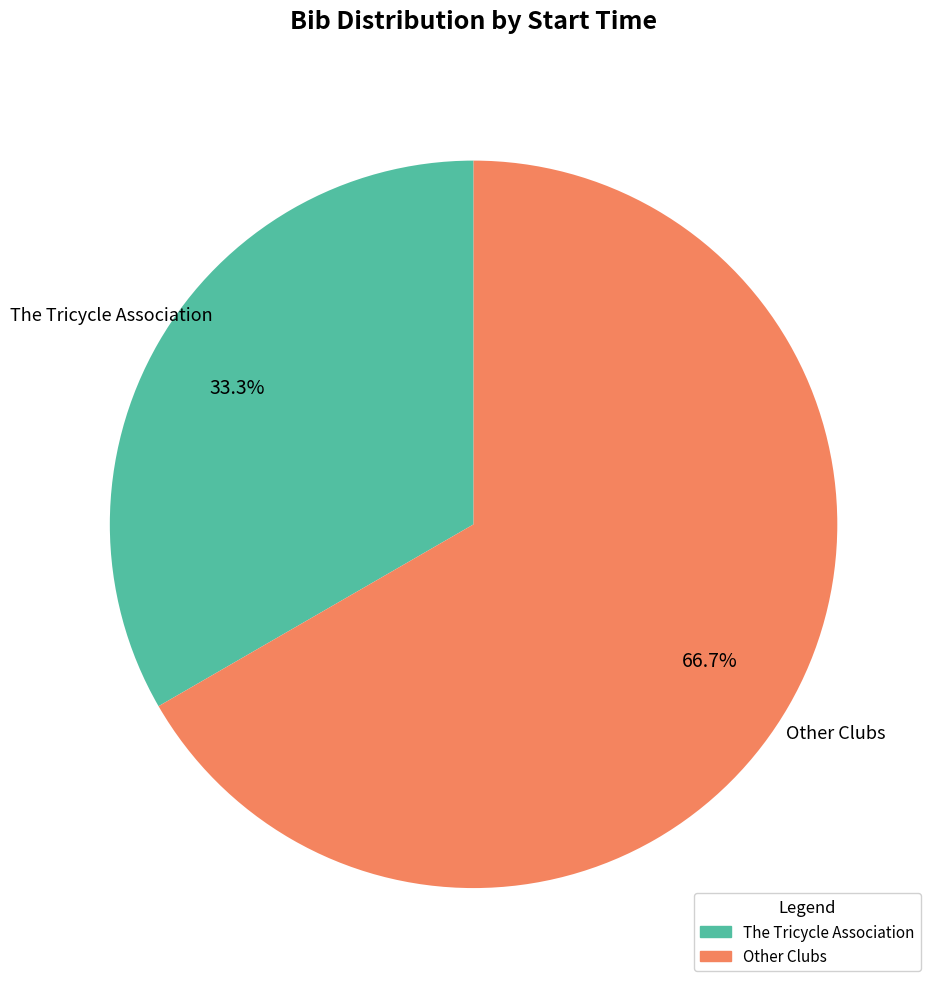

Is there a majority slice in this chart?

Yes